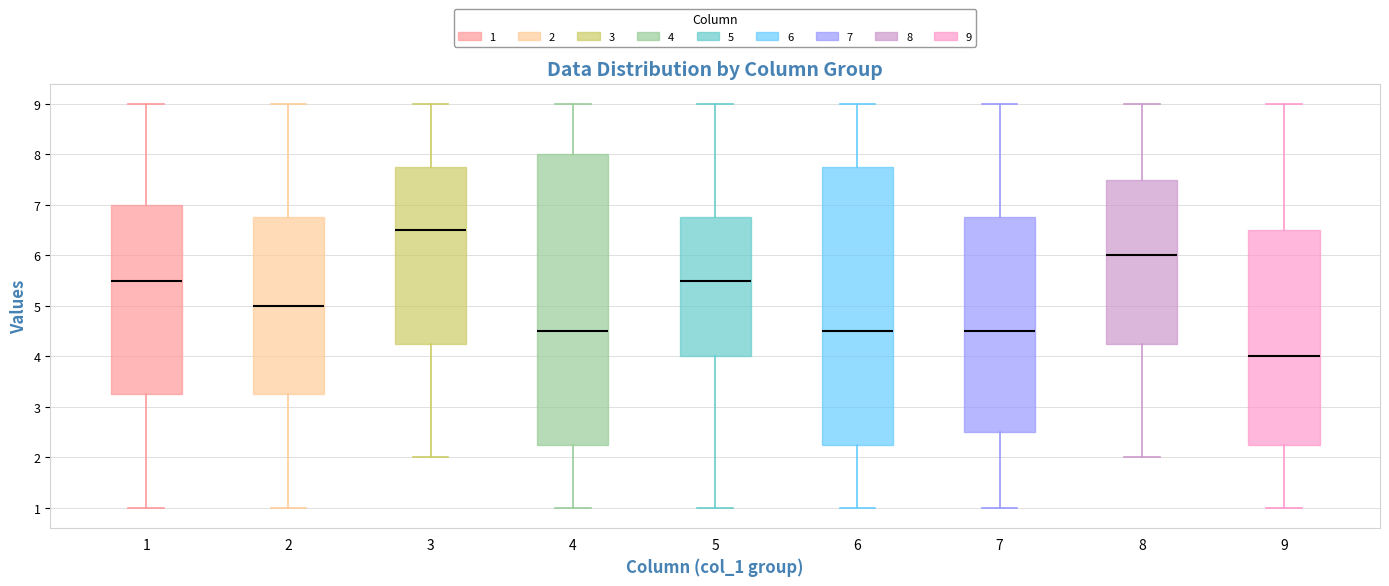

Where does the upper whisker of the box at x = 7 end on the y-axis? The values are not printed on the chart, so give them approximately, as read against the axis.

9.0